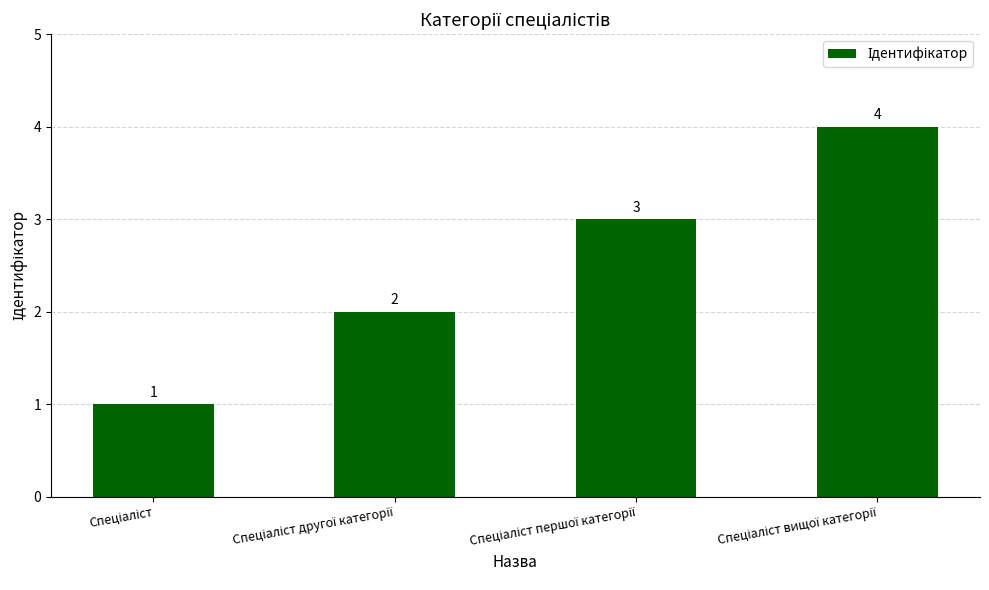

What is the value of the 4th bar from the left?

4